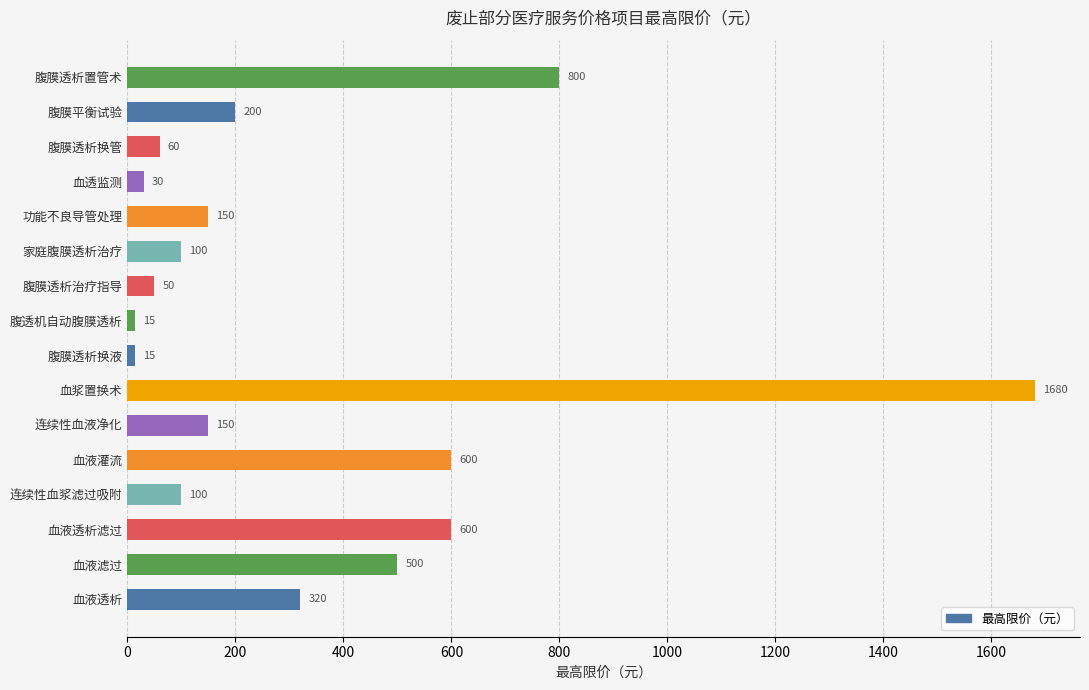

True or false: the data shows 500 at 血液滤过.

True